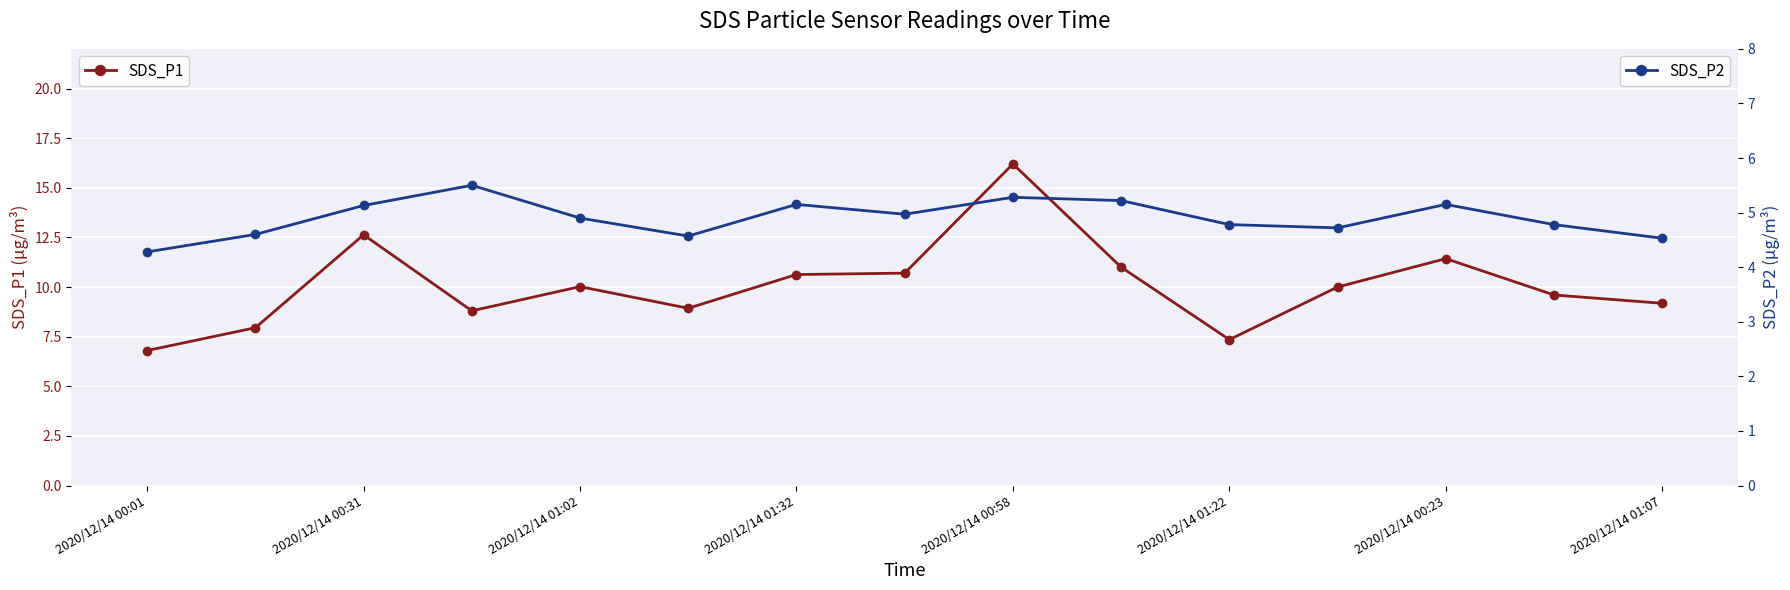

True or false: SDS_P2 has more than 0 interior local peaks.

True